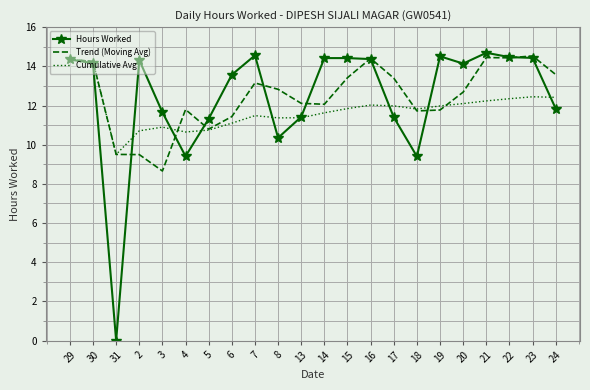

What position from the right is 20?

5